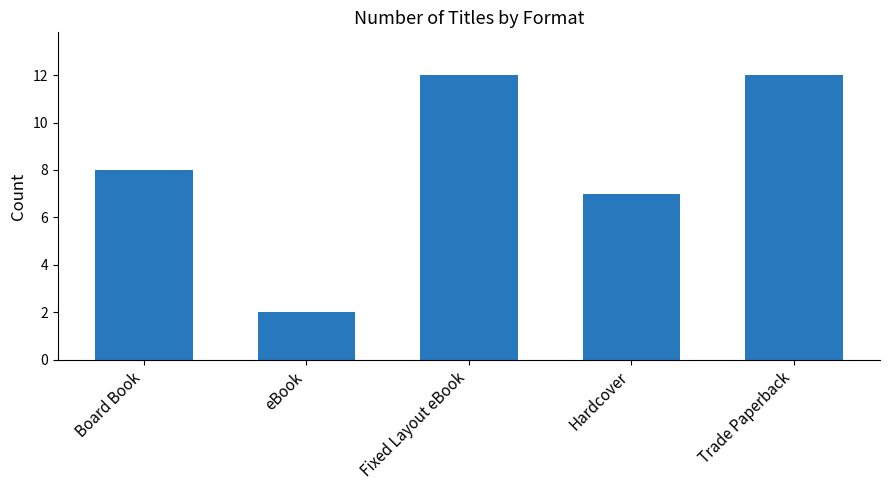

What is the approximate value at Trade Paperback?

12